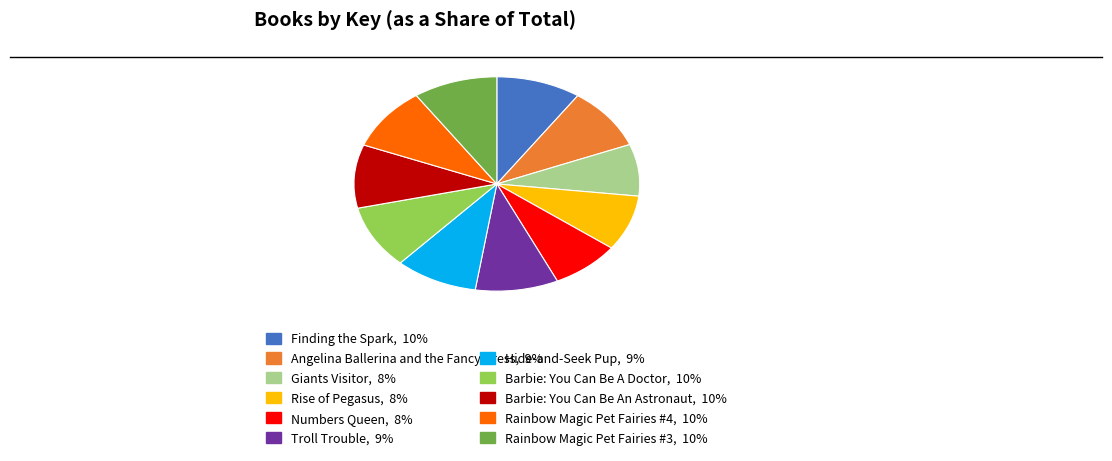

Is there any slice that represents more than half of the pie?

No